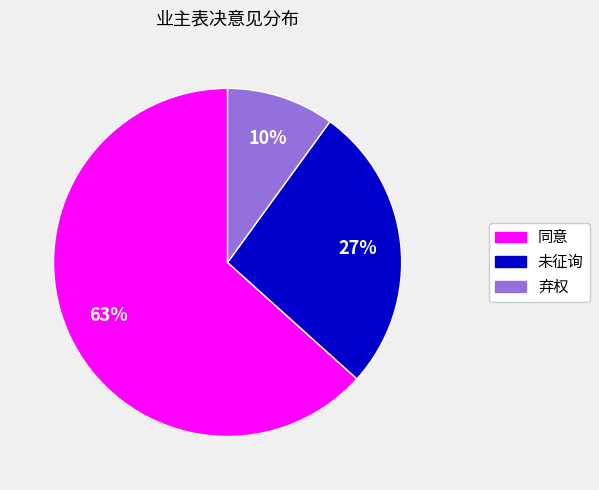

To the nearest percent, what percentage of the pie is 弃权?

10%